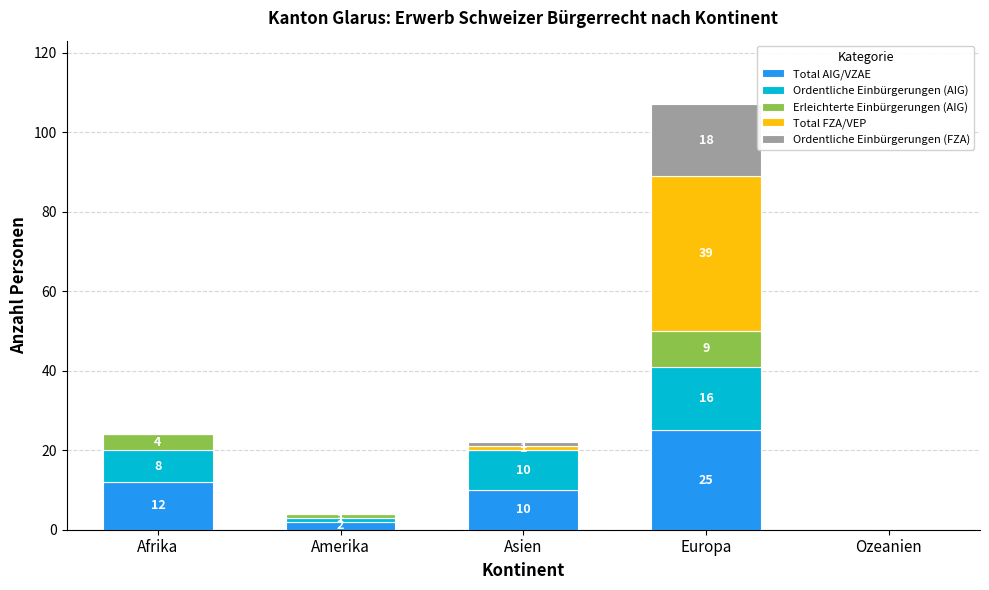

Reading right to left, what are the values for Total AIG/VZAE?

Ozeanien=0	Europa=25	Asien=10	Amerika=2	Afrika=12